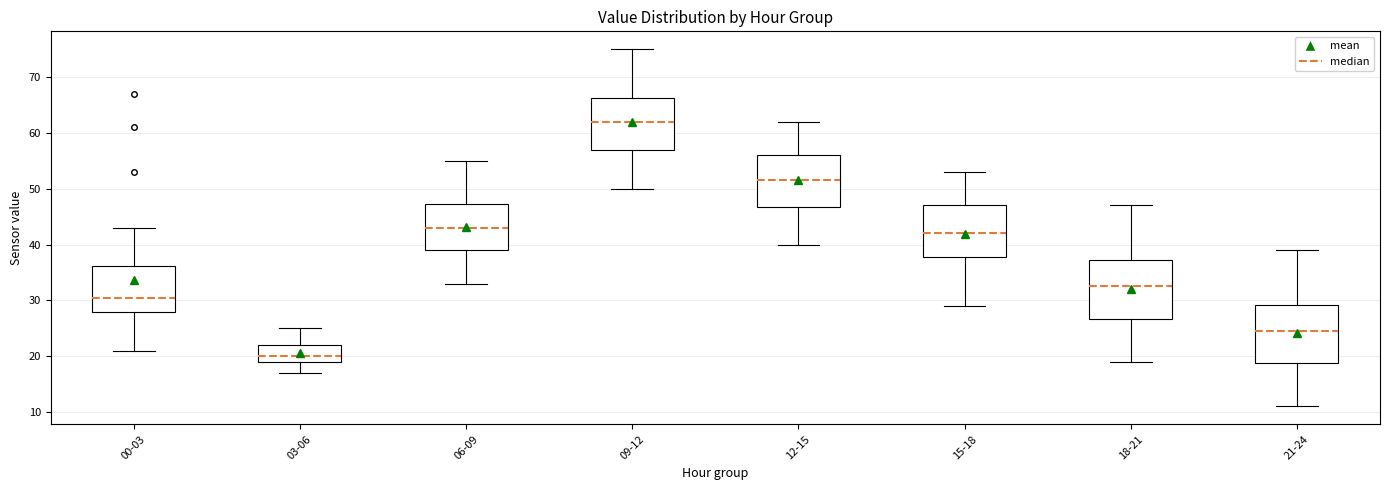

Where does the median line of the box for 03-06 sit on the y-axis? The values are not printed on the chart, so give them approximately, as read against the axis.

20